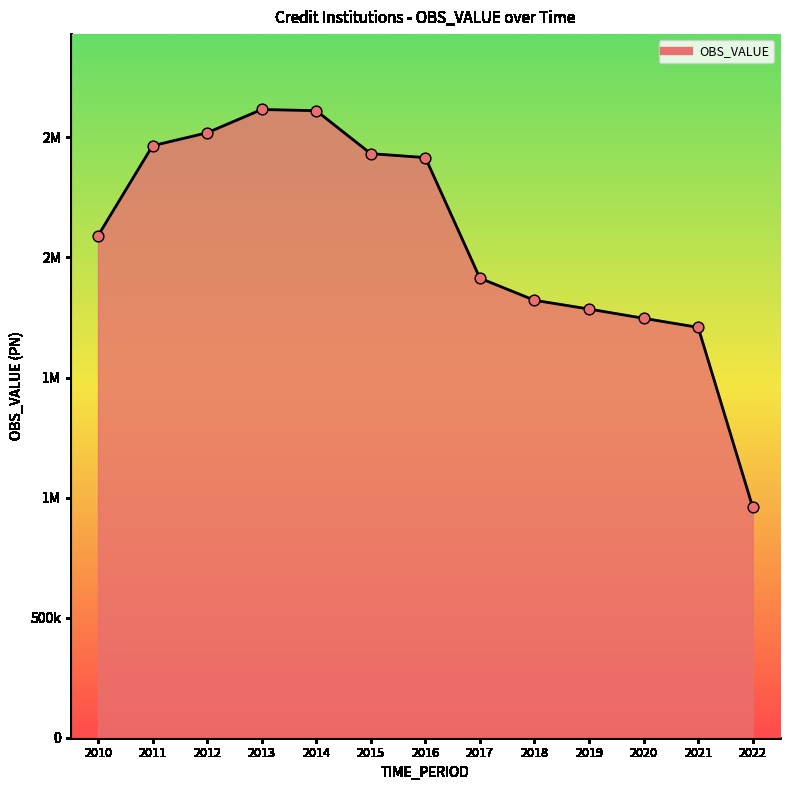

Between 2011 and 2015, which is larger?

2011